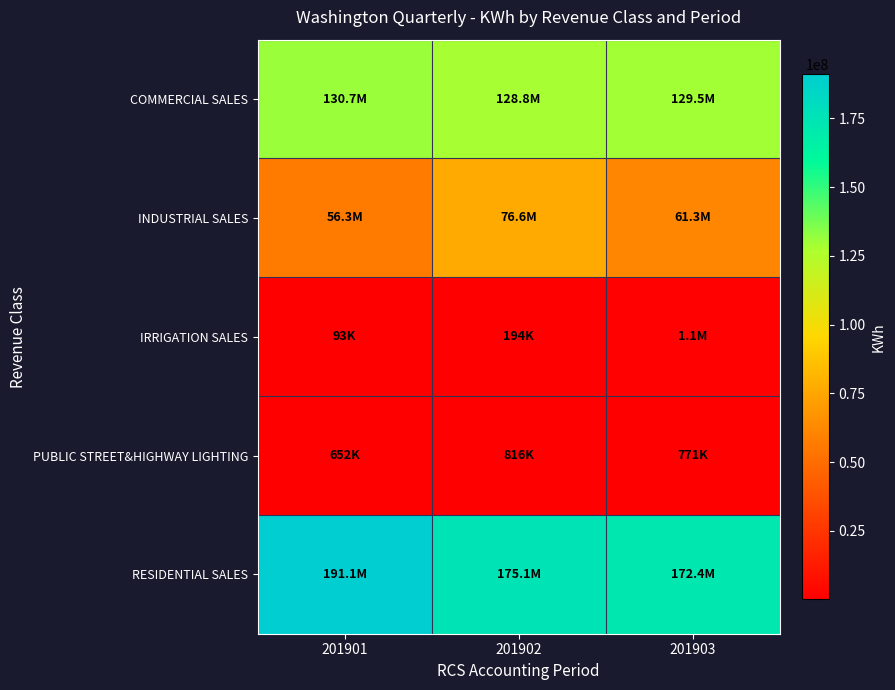

Reading left to right, transcribe all the data shown in this chart.

COMMERCIAL SALES: 201901=130742667	201902=128813348	201903=129508165
INDUSTRIAL SALES: 201901=56335602	201902=76608602	201903=61292144
IRRIGATION SALES: 201901=93275	201902=194374	201903=1068105
PUBLIC STREET&HIGHWAY LIGHTING: 201901=651939	201902=816344	201903=771186
RESIDENTIAL SALES: 201901=191143002	201902=175124102	201903=172410504